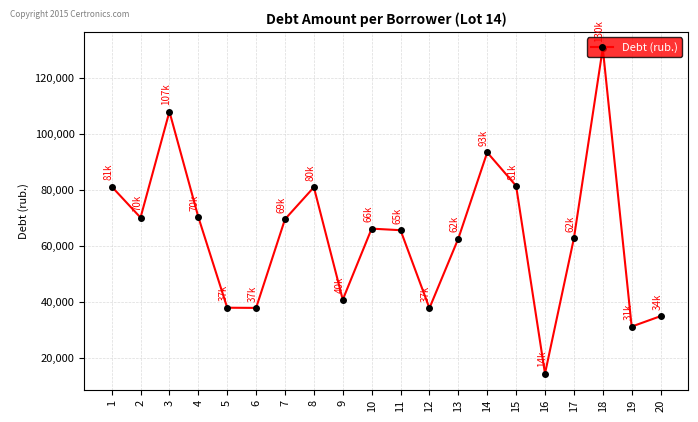

Count the number of categories in the chart.

20